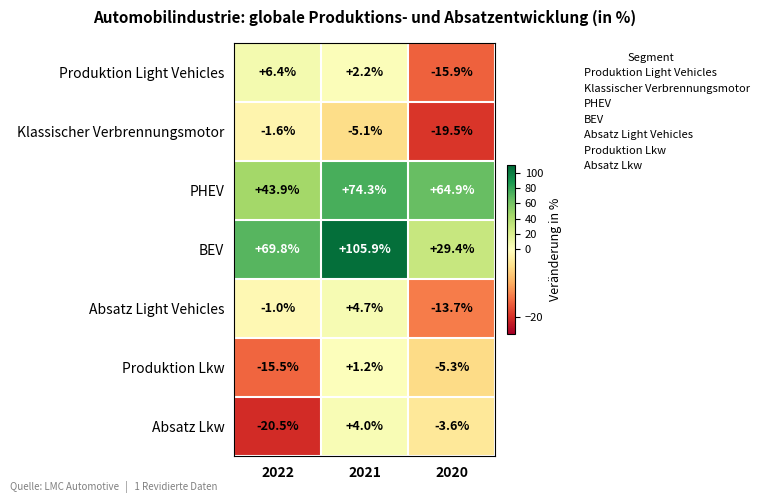

Between 2021 and 2020, which series saw the biggest shift?

BEV